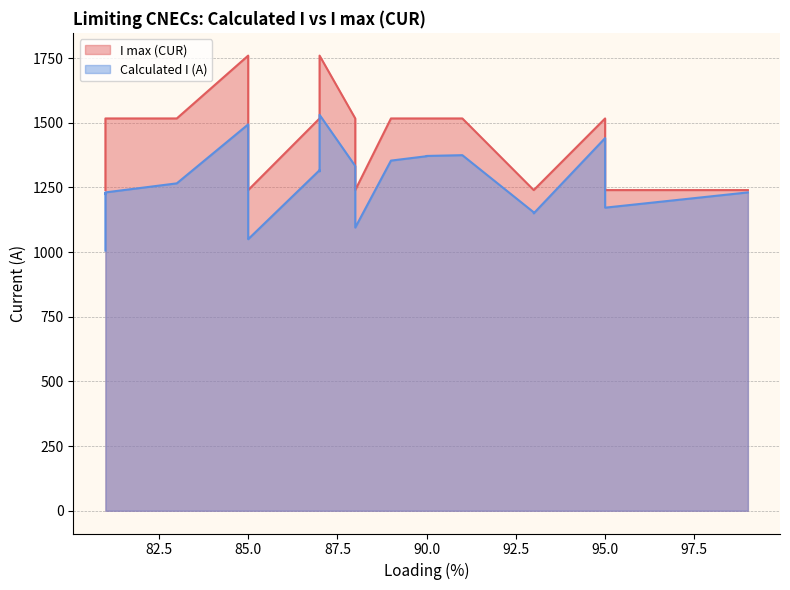

What is the total value across all series at 95.0?

2958